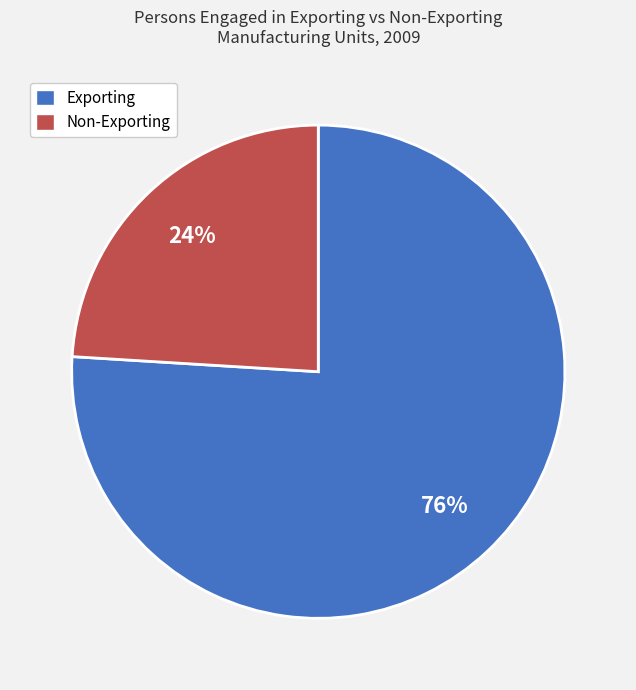

Is there a majority slice in this chart?

Yes